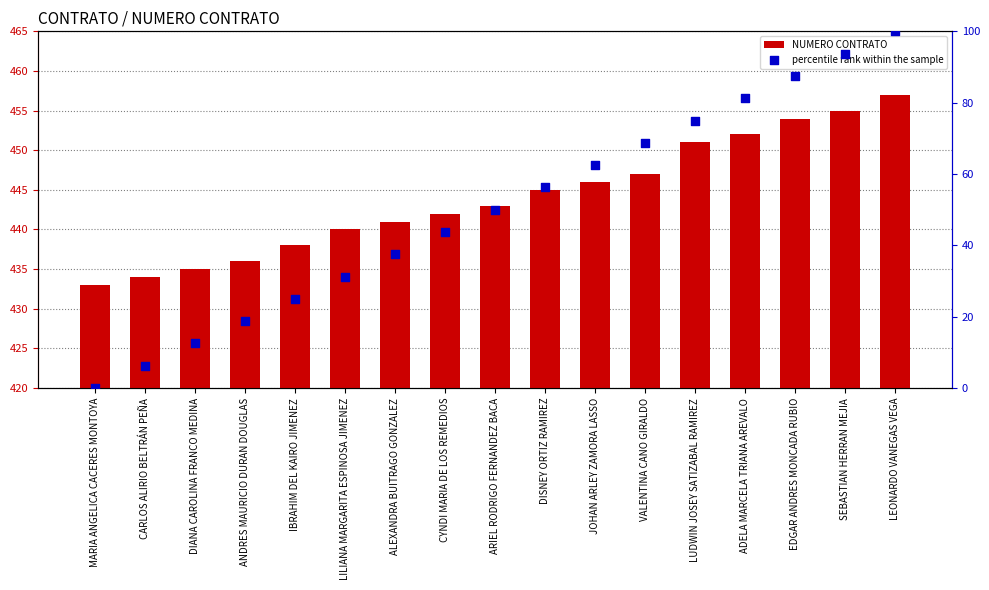

At how many categories does at least one series exceed 10?

17